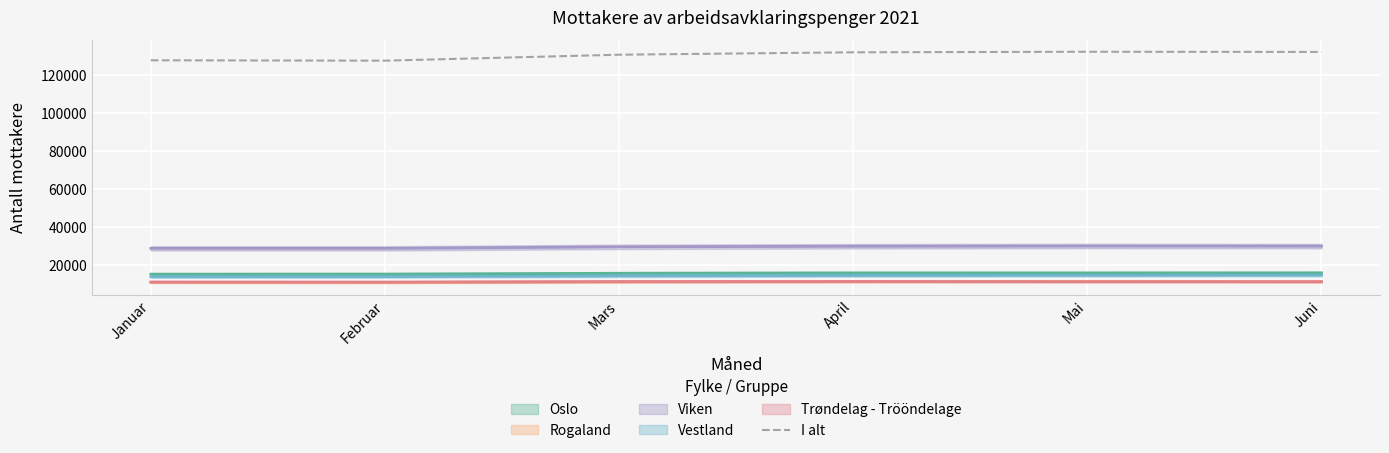

Approximately how many times larger is the value at Juni compared to Januar?

1.0